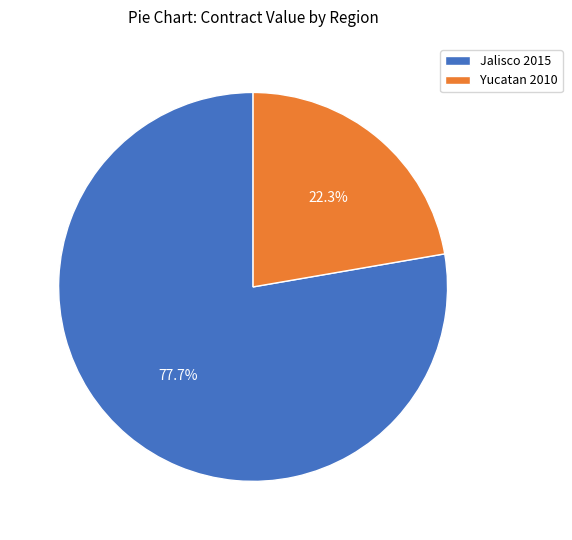

What is the smallest slice in the pie chart?

Yucatan 2010